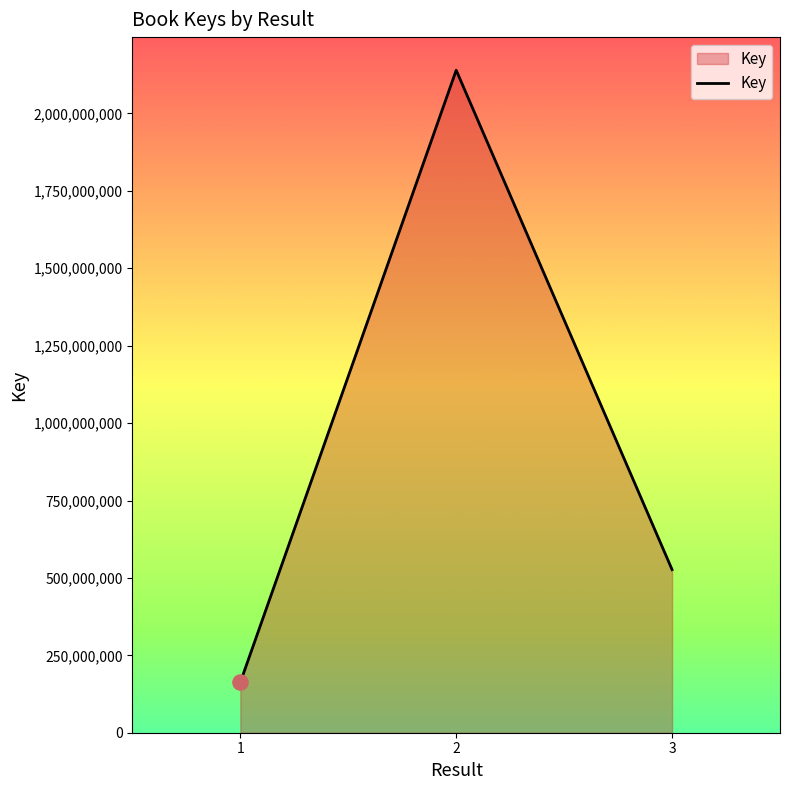

What is the change in value from 1 to 2?

+1976999281